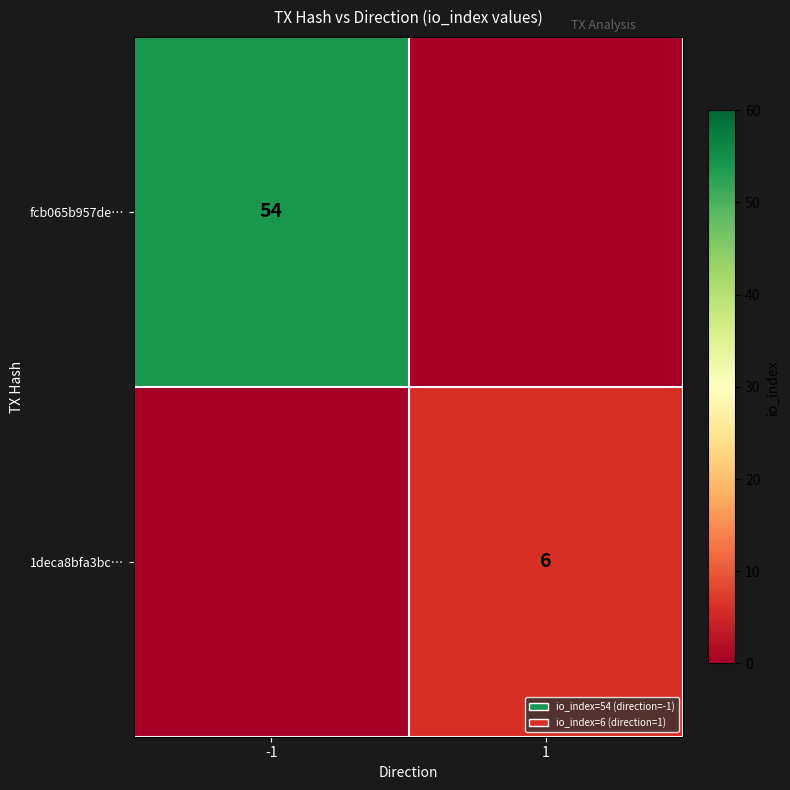

What is the greatest value displayed?

54